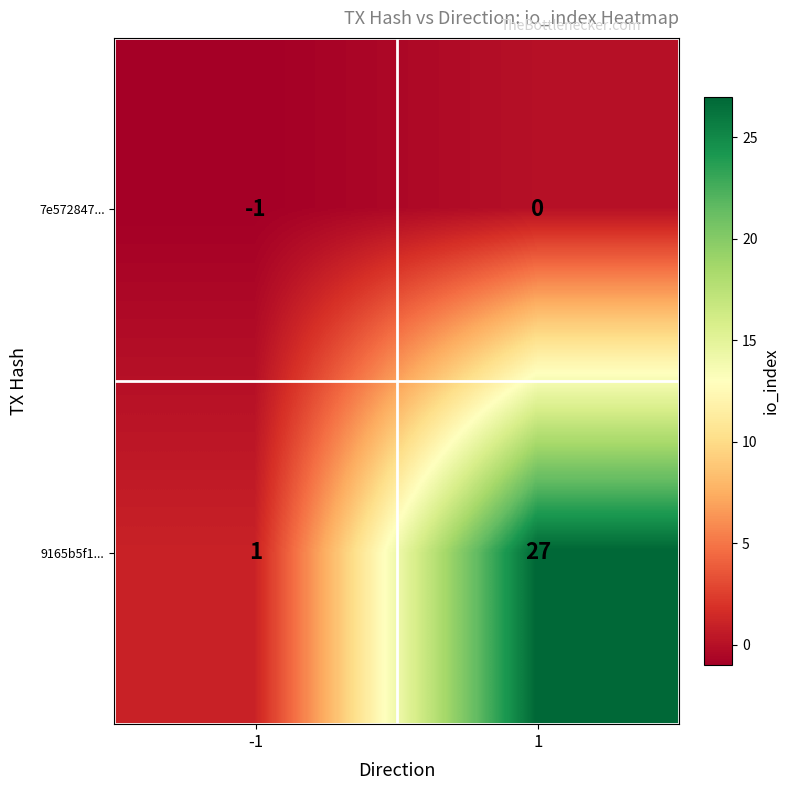

What is the sum of all 9165b5f1... values?

28